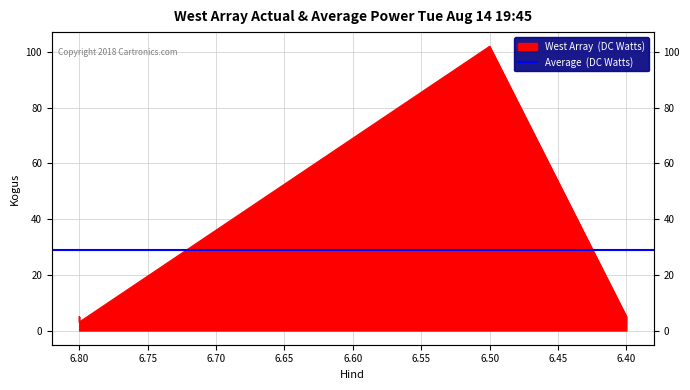

Approximately how many times larger is the value at 6.5 compared to 6.8?

34.0